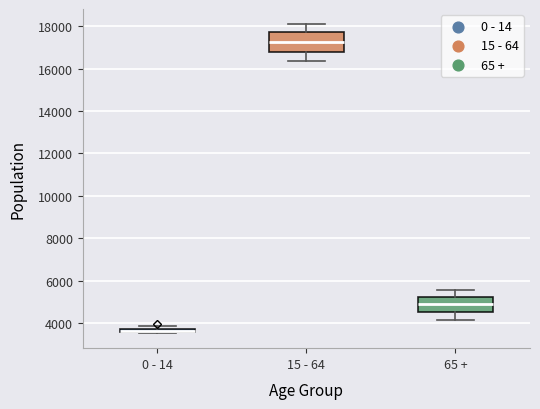

Which box is the tallest, from its lower edge to its upper edge?

15 - 64